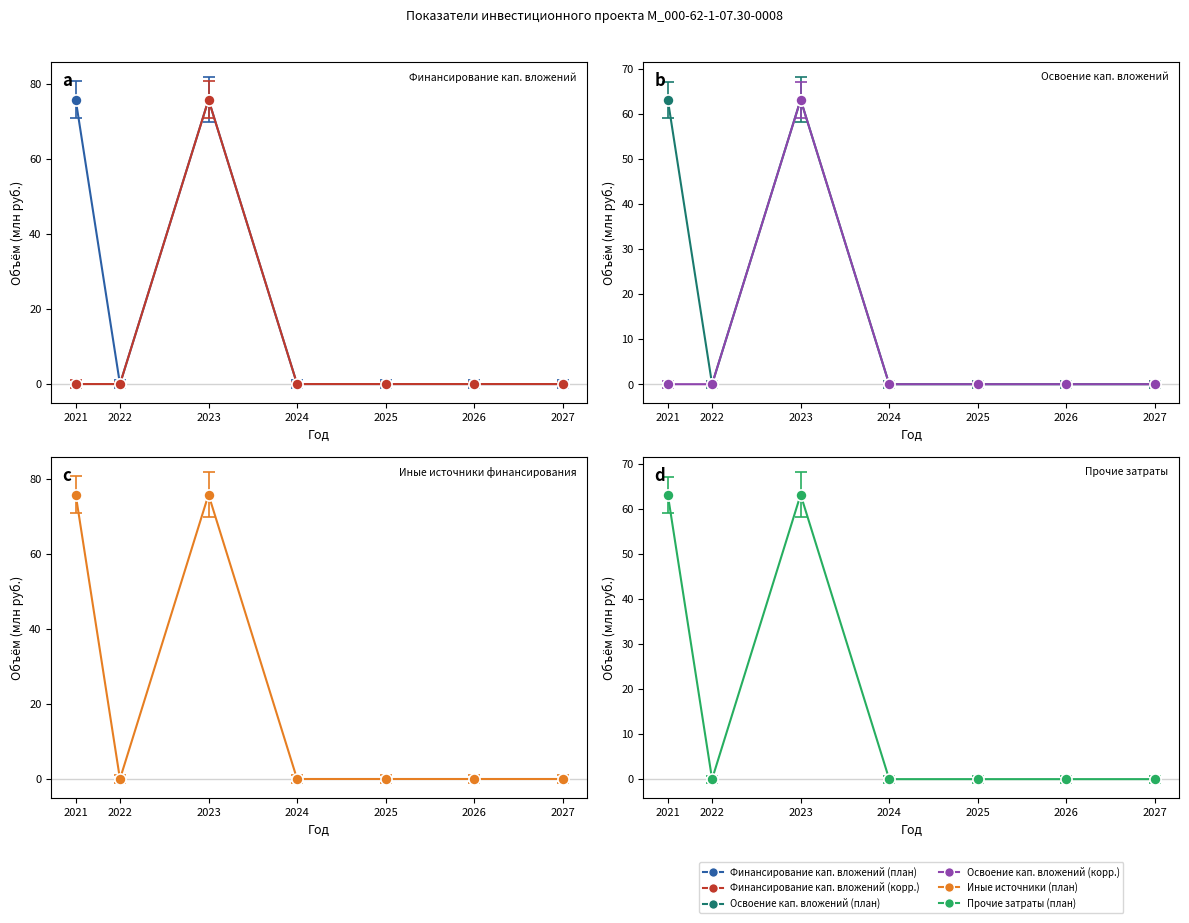

The Освоение кап. вложений (корр.) series shows 0.0 at 2027. True or false?

True